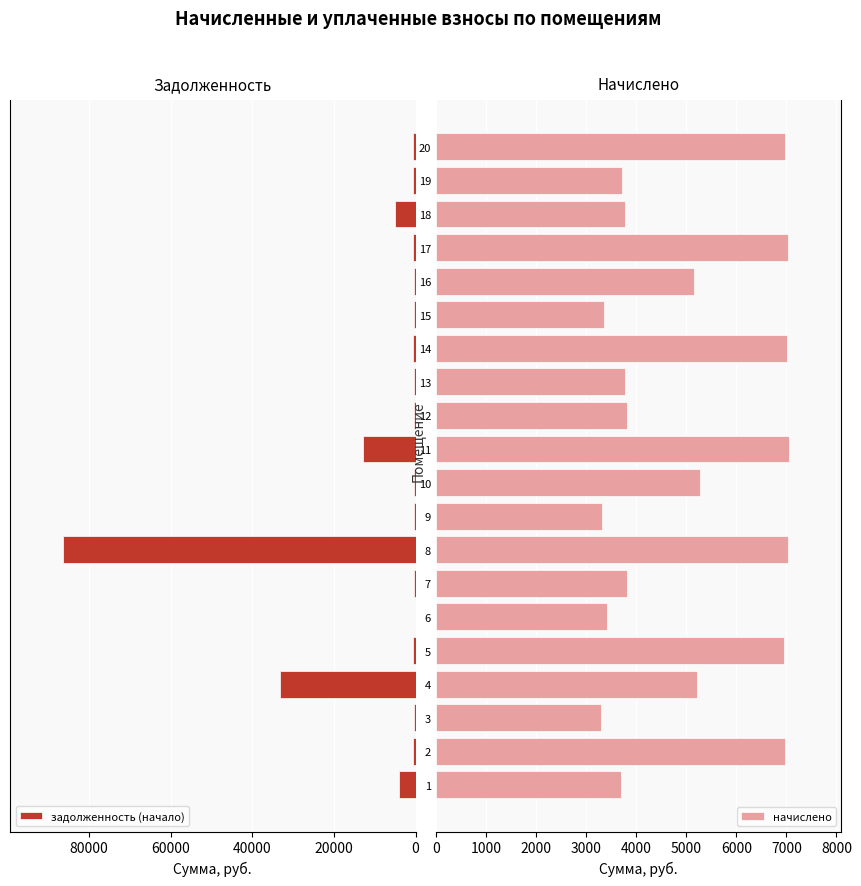

What is the value of the задолженность (начало) bar at the 1st from the left?

4080.5